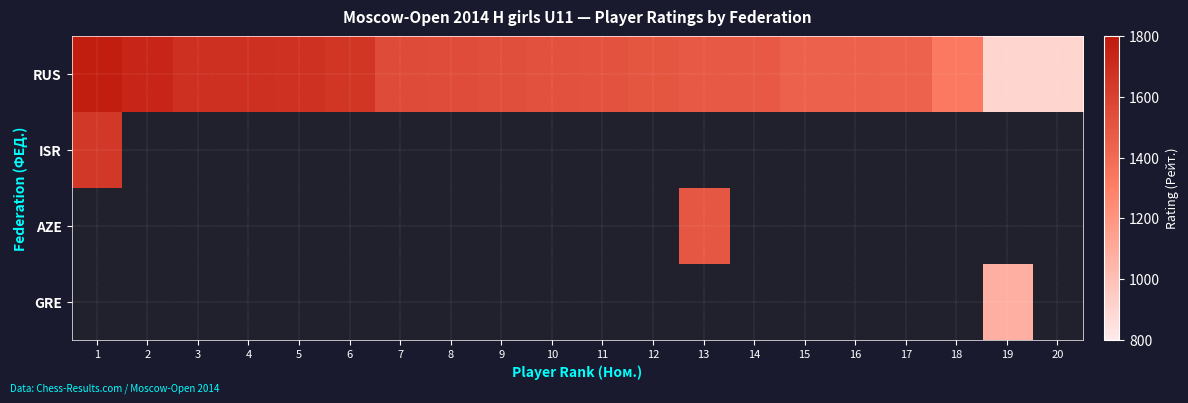

Read the RUS value at 9.

1537.0